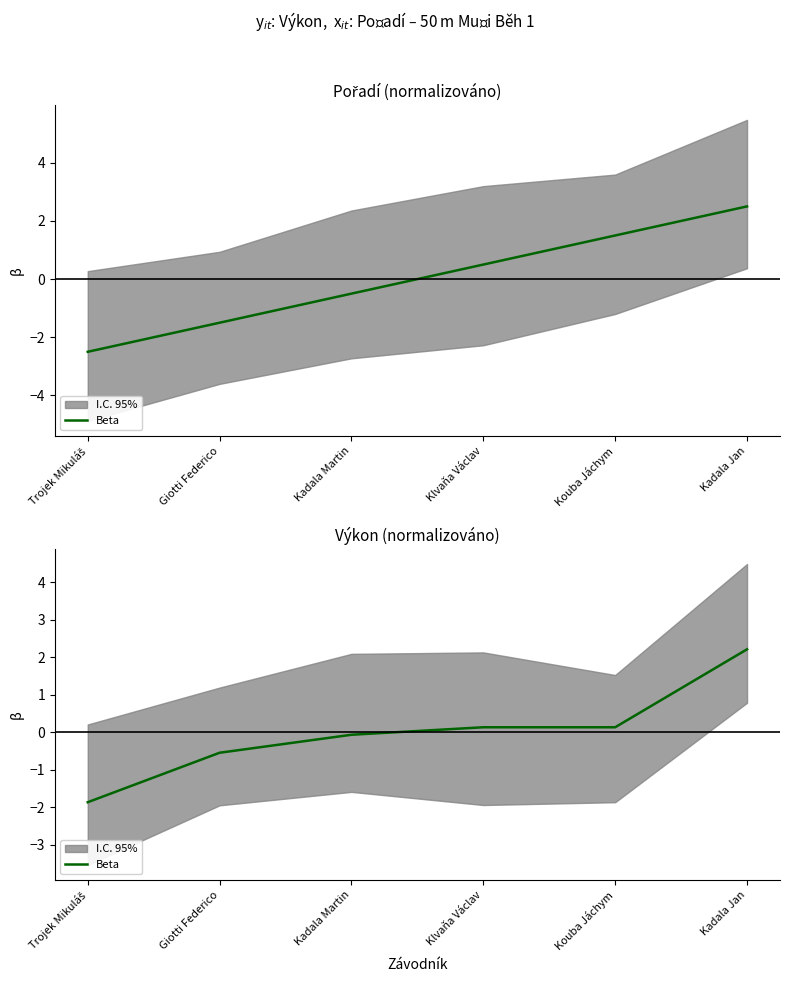

Is it true that the value at Kadala Jan is 2.2?

True